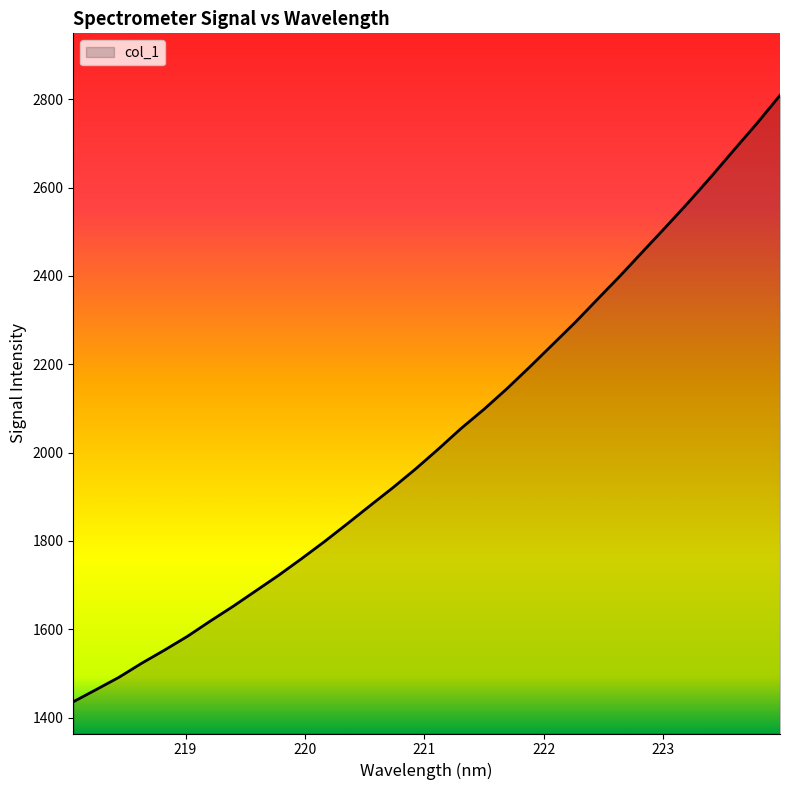

What is the smallest value displayed?

1435.6